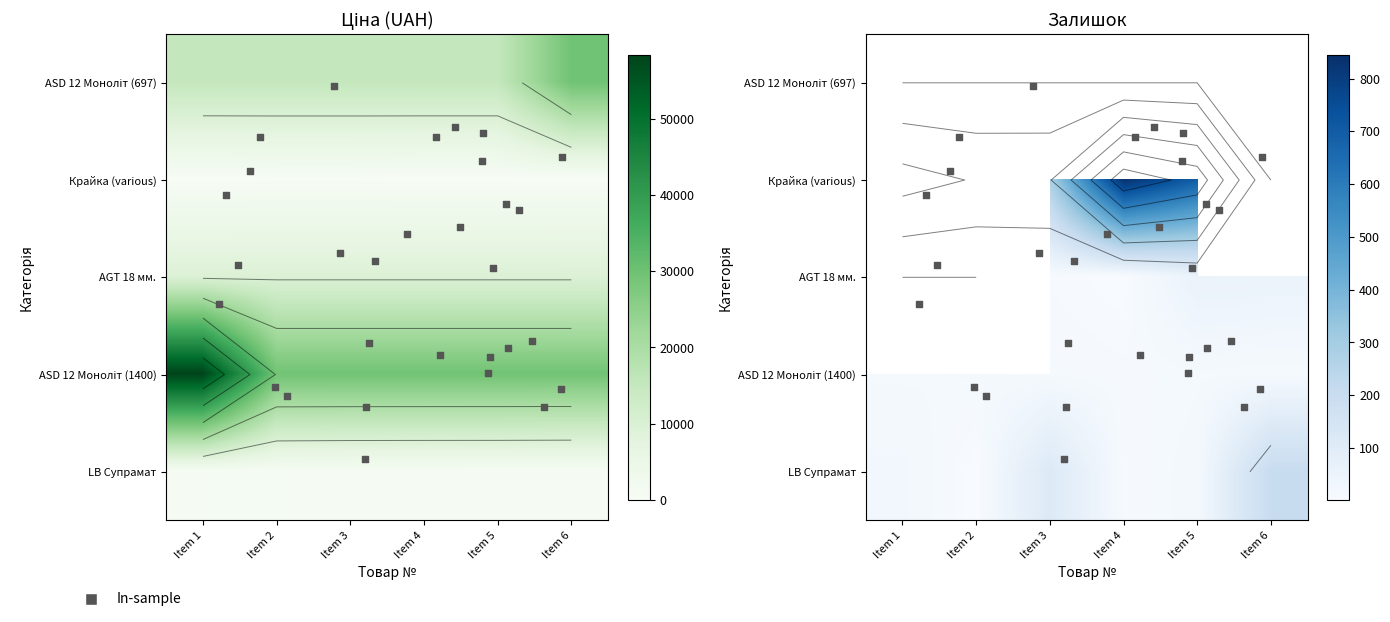

Which series has the largest range (max minus min)?

Панель Compact ASD 12 мм. Моноліт (1400)